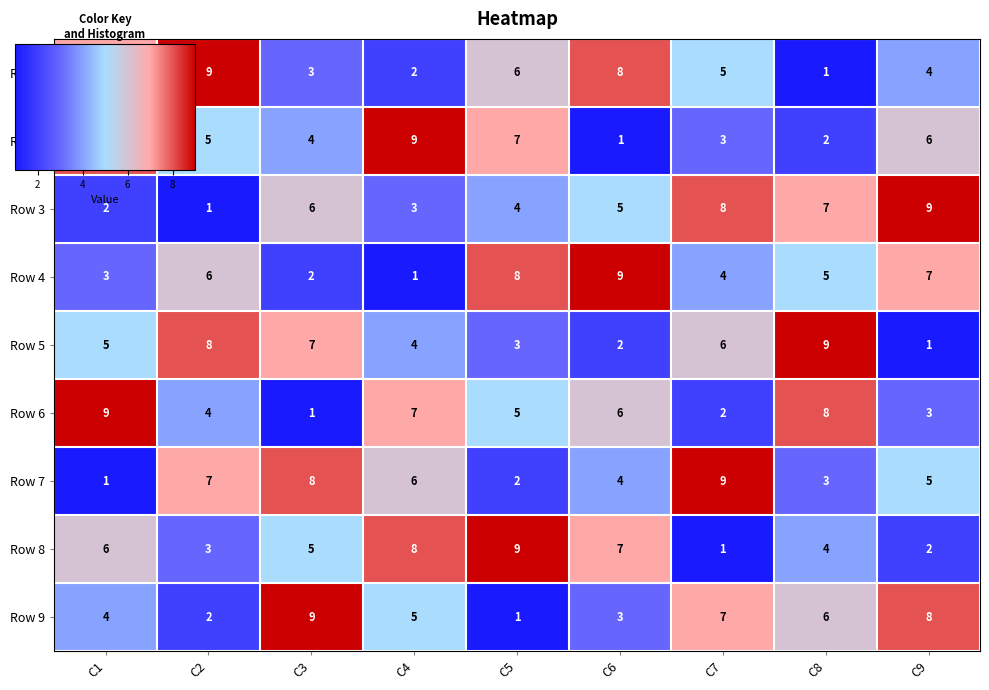

What is the spread (max minus min) of values at C5?

8